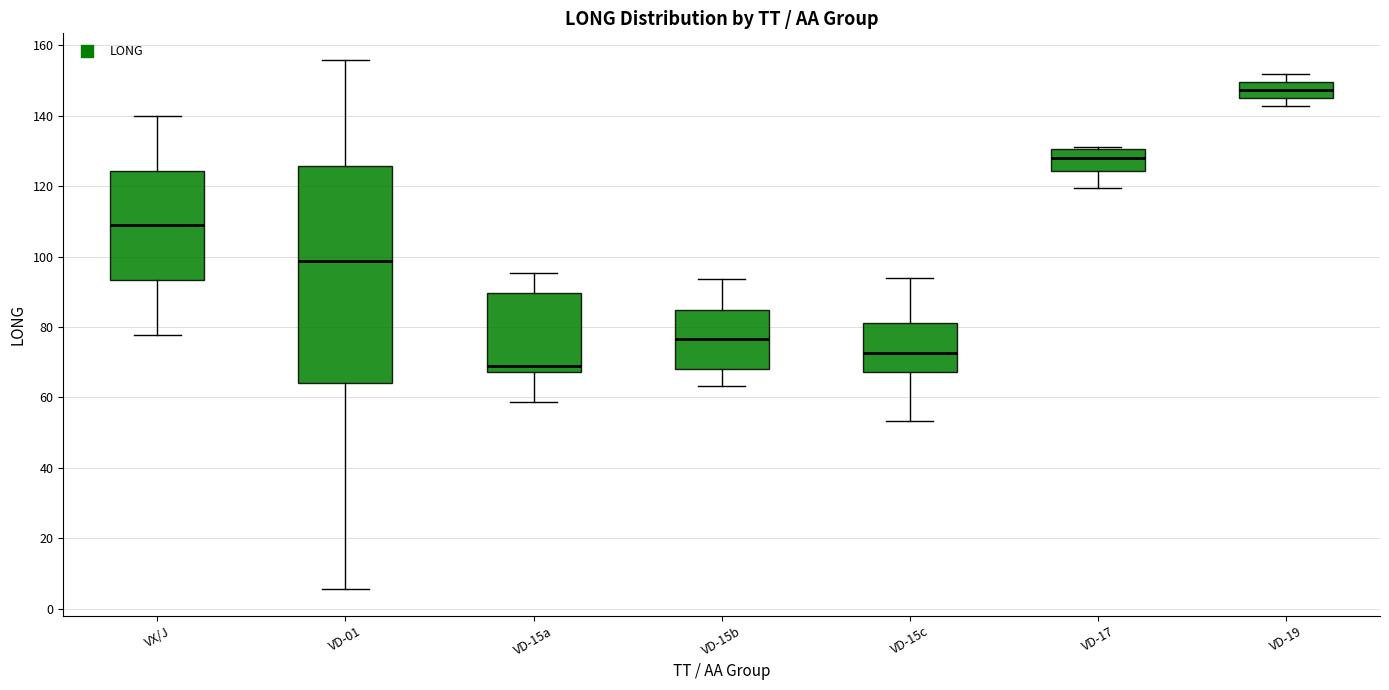

Which box has the lowest median line?

VD-15a